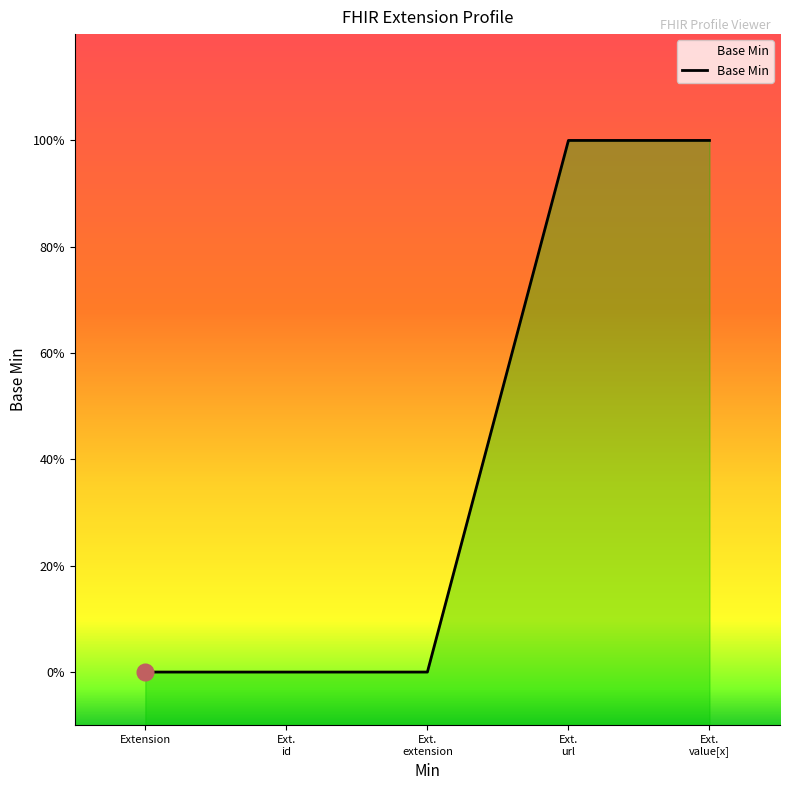

The chart shows a value of 0 at Extension. True or false?

True